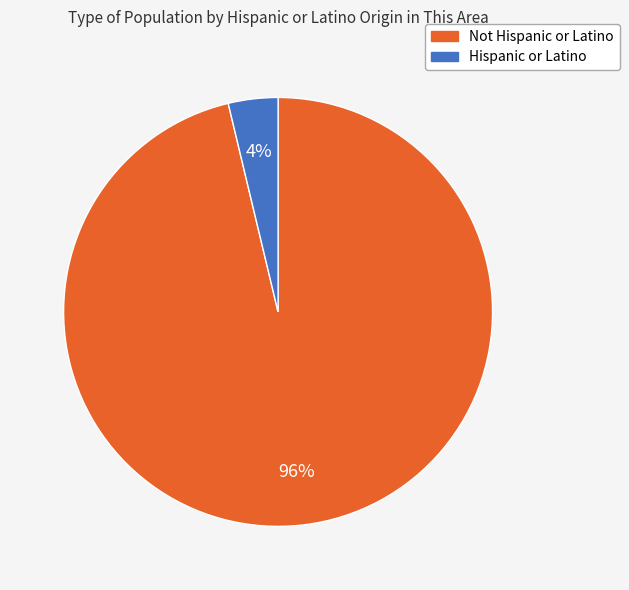

To the nearest percent, what is the combined percentage of Not Hispanic or Latino and Hispanic or Latino?

100%